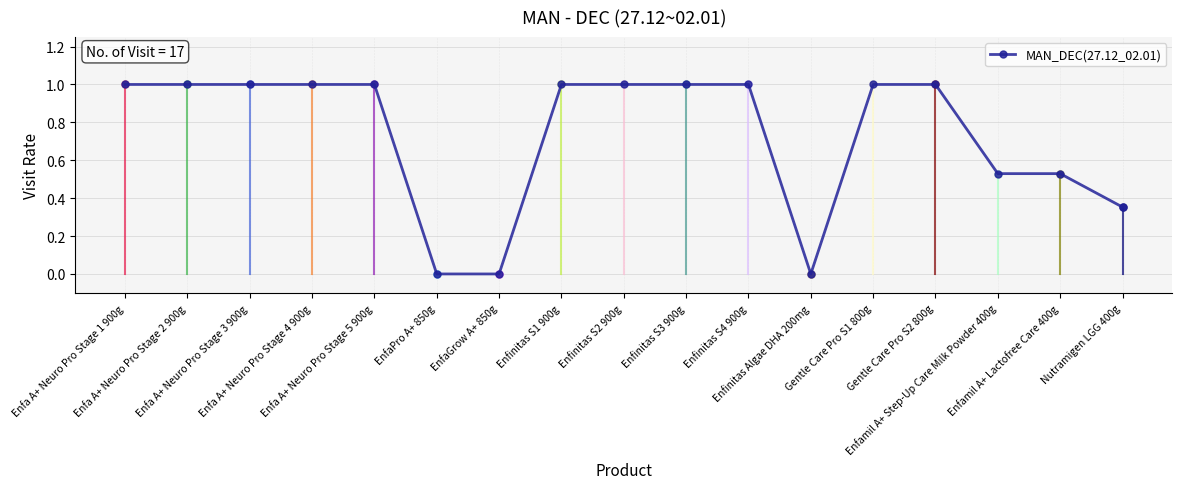

What position from the left is Enfinitas S3 900g?

10